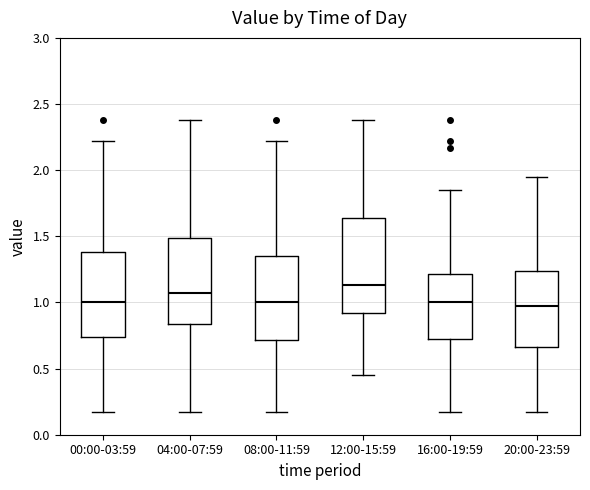

Reading left to right, read every box against the y-axis: the position of its median line, the range the box covers, and the ends of its whiskers. The values are not printed on the chart, so give them approximately, as read against the axis.

00:00-03:59: median 1.00, box 0.75 to 1.40, whiskers 0.15 to 2.20
04:00-07:59: median 1.10, box 0.85 to 1.50, whiskers 0.15 to 2.40
08:00-11:59: median 1.00, box 0.70 to 1.35, whiskers 0.15 to 2.20
12:00-15:59: median 1.15, box 0.90 to 1.65, whiskers 0.45 to 2.40
16:00-19:59: median 1.00, box 0.75 to 1.20, whiskers 0.15 to 1.85
20:00-23:59: median 1.00, box 0.65 to 1.25, whiskers 0.15 to 1.95